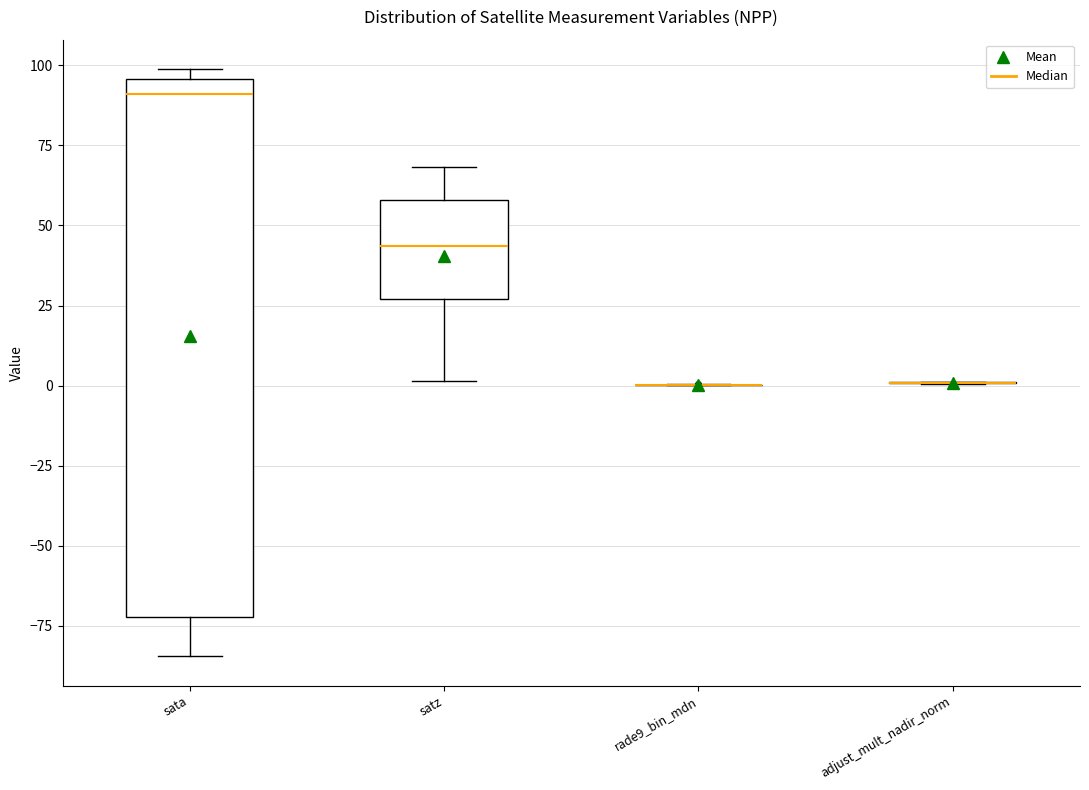

Reading left to right, transcribe this box plot: for each box, give where its median line is, the range the box spans, and where its two whiskers end, as read against the y-axis. The values are not printed on the chart, so give them approximately, as read against the axis.

sata: median 90, box -70 to 95, whiskers -85 to 100
satz: median 45, box 25 to 60, whiskers 0 to 70
rade9_bin_mdn: box collapsed to a line at 0, whiskers 0 to 0
adjust_mult_nadir_norm: box collapsed to a line at 0, whiskers 0 to 0